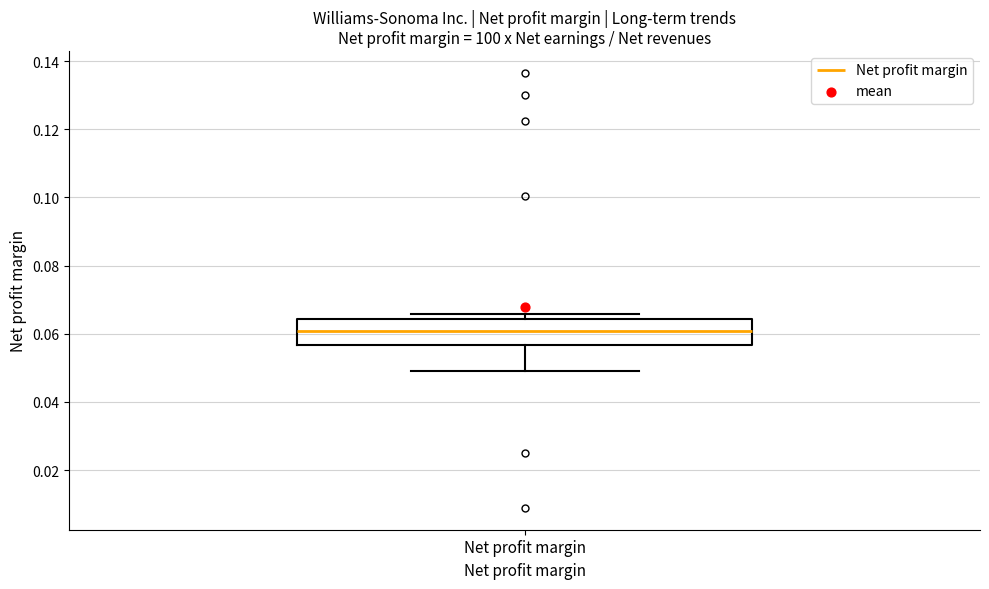

Read this box plot against the y-axis: the position of the median line, the range covered by the box, and the ends of both whiskers. The values are not printed on the chart, so give them approximately, as read against the axis.

median 0.060, box 0.056 to 0.064, whiskers 0.050 to 0.066